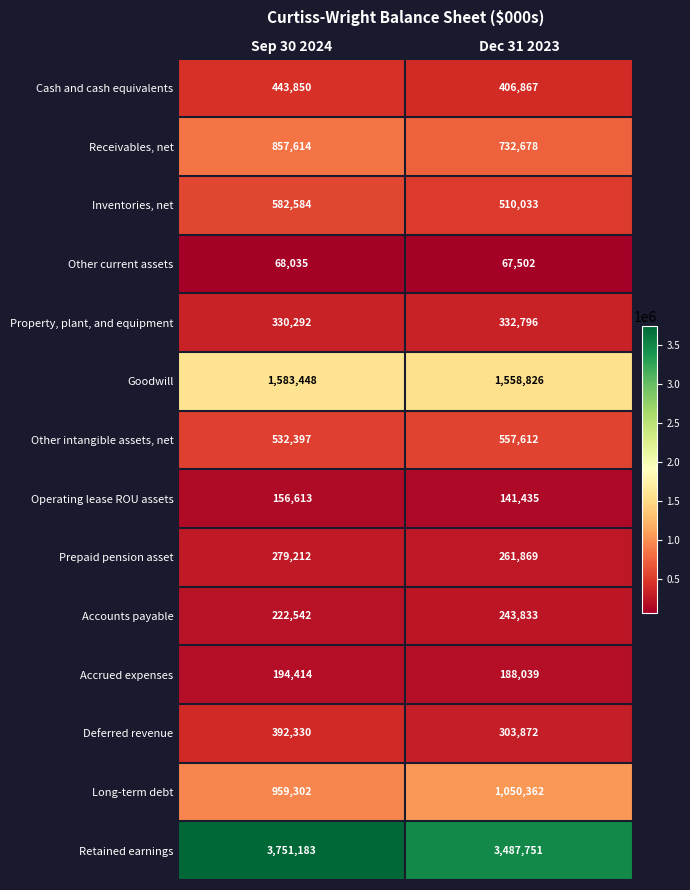

Which series changed the most between Sep 30 2024 and Dec 31 2023?

Retained earnings